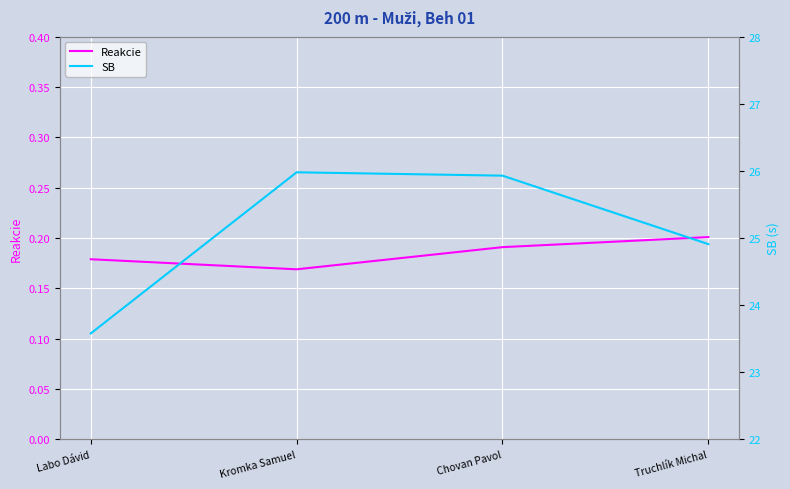

The value of SB at Labo Dávid is 10.4. True or false?

False